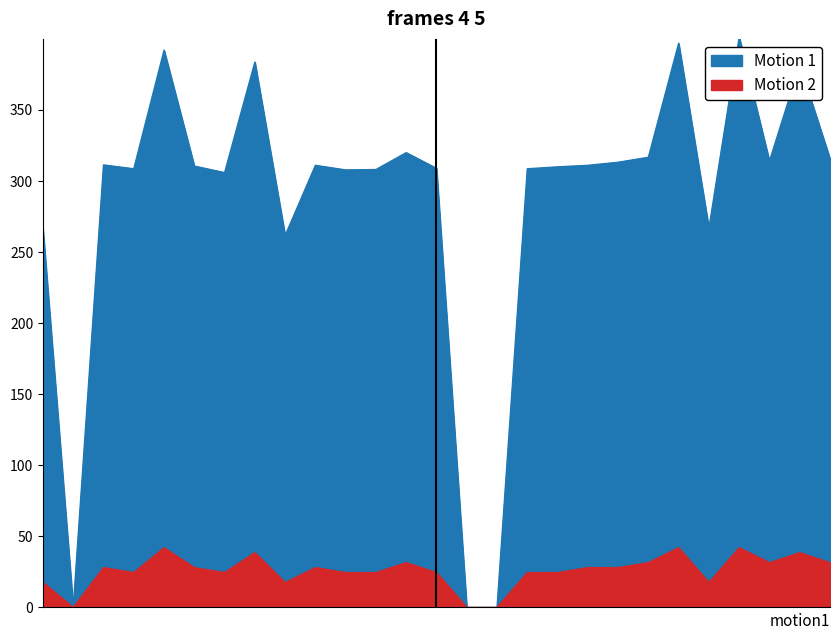

Reading right to left, transcribe all the data shown in this chart.

Motion 1: 315.6	381.8	314.0	401.2	266.8	396.9	316.7	313.2	311.0	310.0	308.6	0.0	0.0	308.9	319.9	308.1	307.8	311.0	261.6	383.7	305.9	310.5	392.0	308.6	311.3	0.0	265.9
Motion 2: 31.5	38.5	31.5	42.0	17.5	42.0	31.5	28.0	28.0	24.5	24.5	0.0	0.0	24.5	31.5	24.5	24.5	28.0	17.5	38.5	24.5	28.0	42.0	24.5	28.0	0.0	17.5